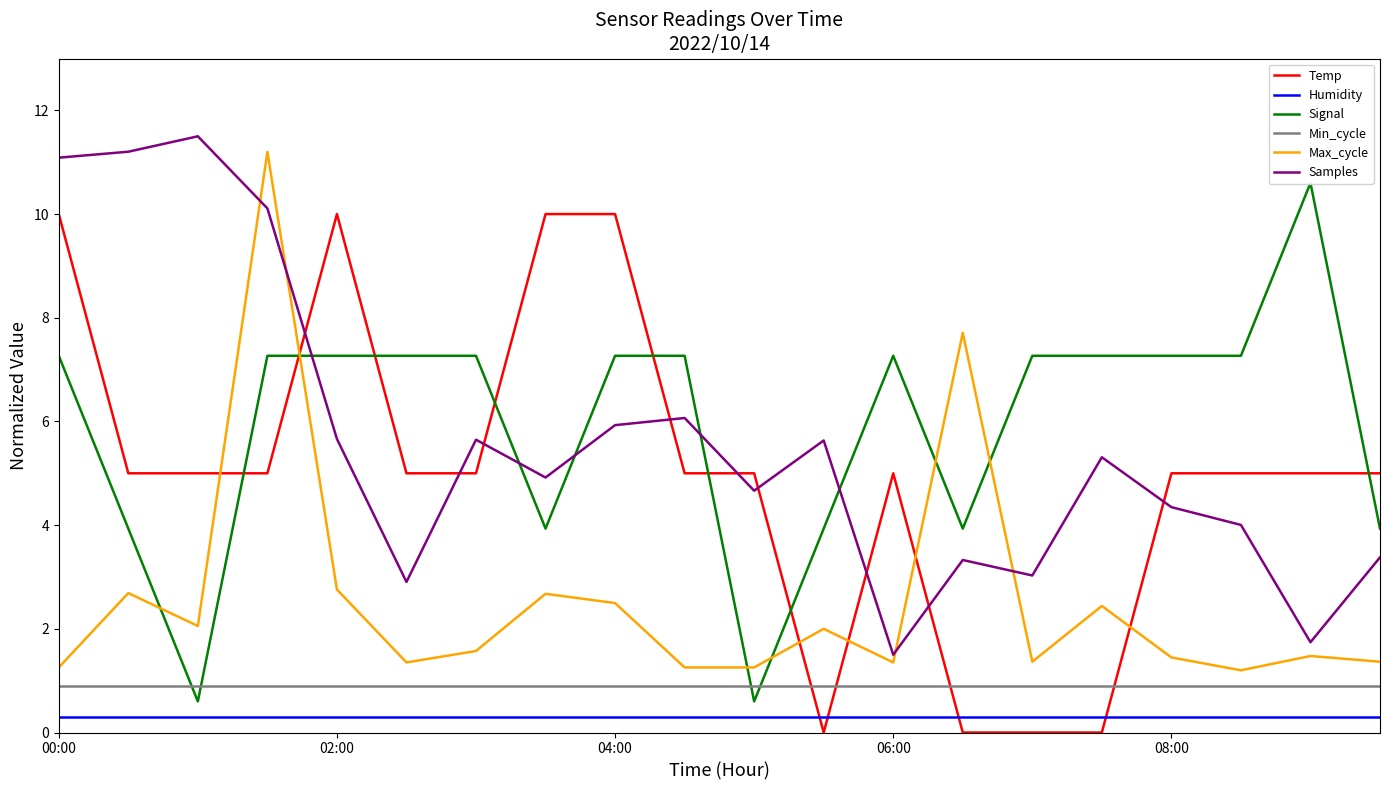

True or false: Max_cycle and Humidity cross at least once.

False